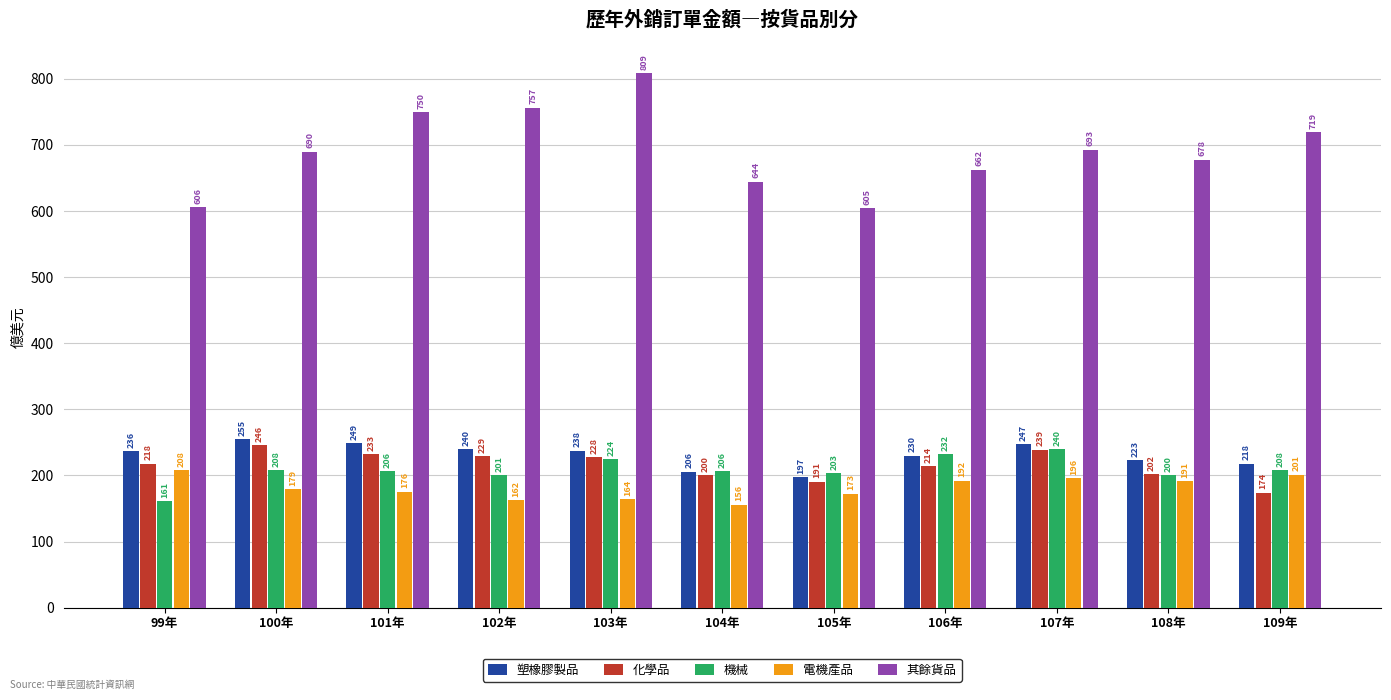

Is it true that 電機產品 equals 275.0 at 102年?

False